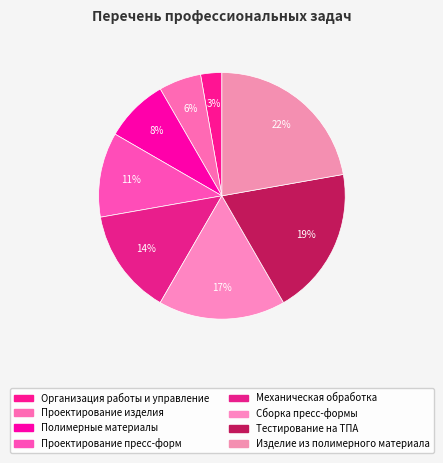

How many segments does this pie chart have?

8